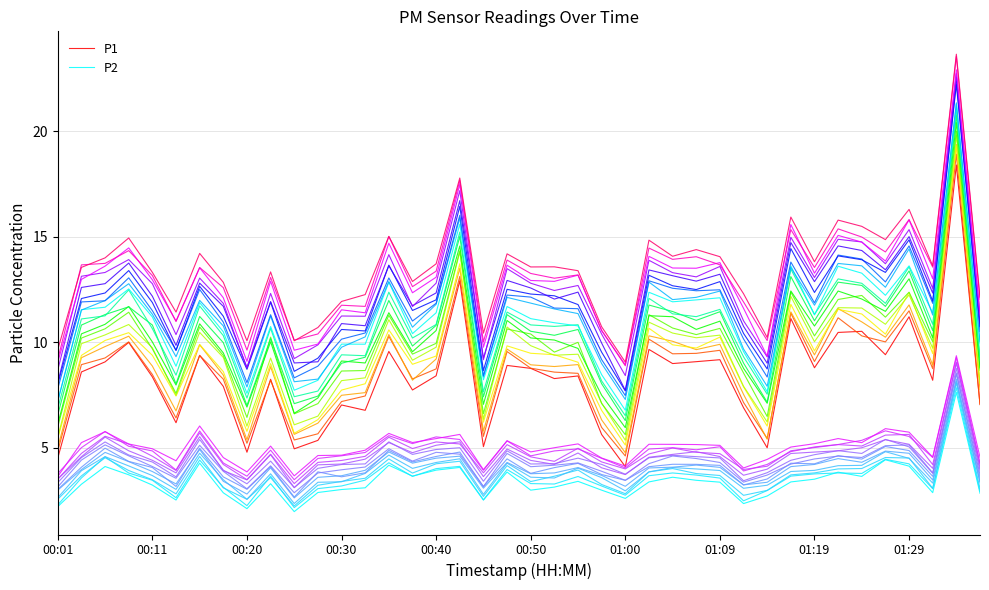

Rank the series by their average value, from highest to lowest.

P1, P2